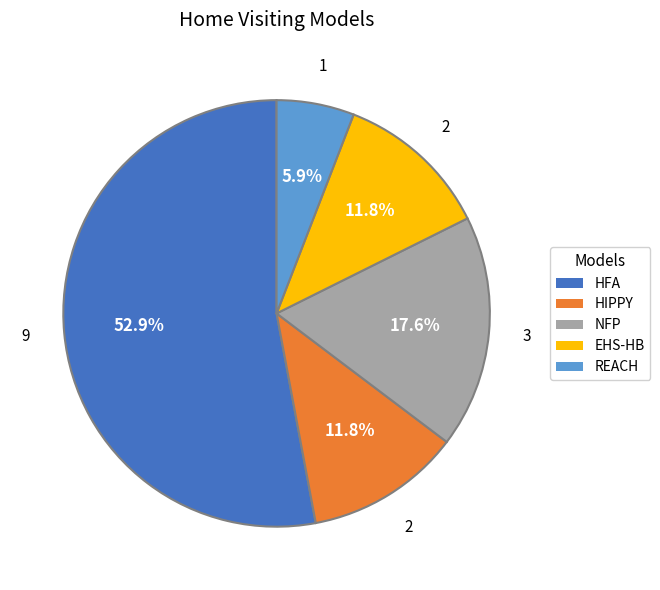

Does any single category account for the majority?

Yes